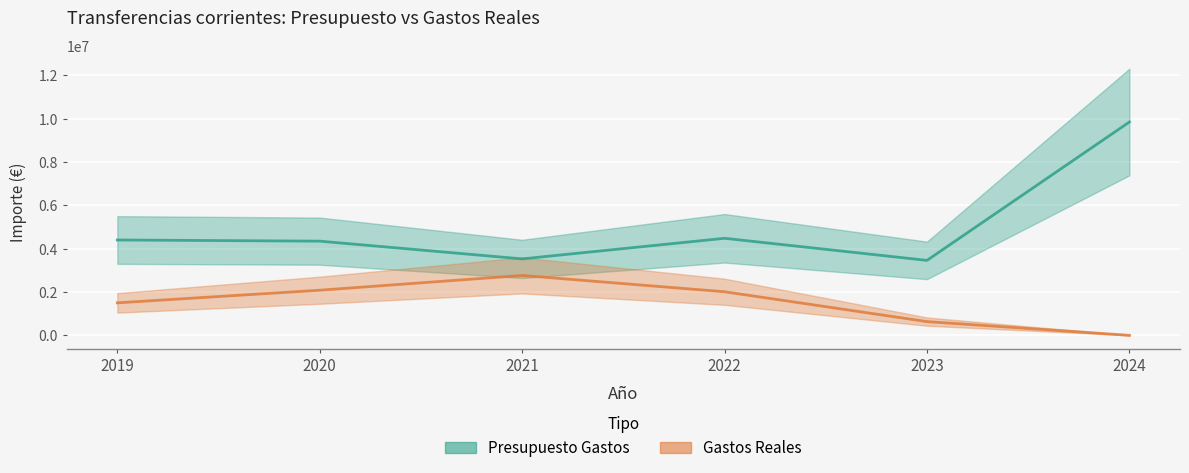

Which has a higher value, 2022 or 2019?

2022